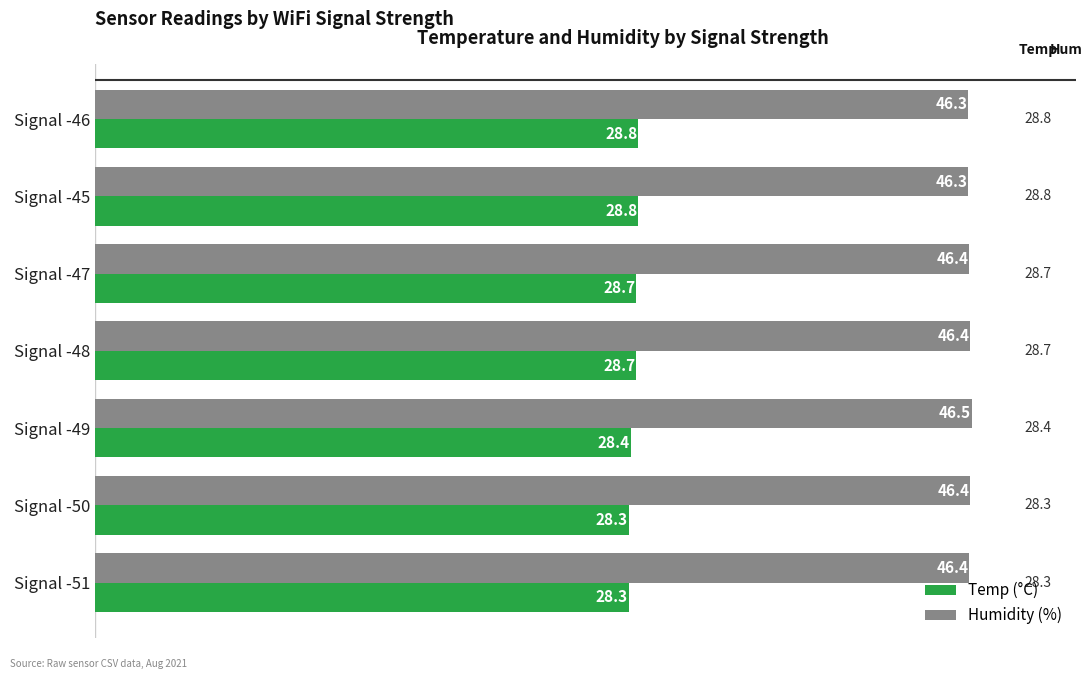

Rank the series at Signal -46 from lowest to highest value.

Temp (°C), Humidity (%)